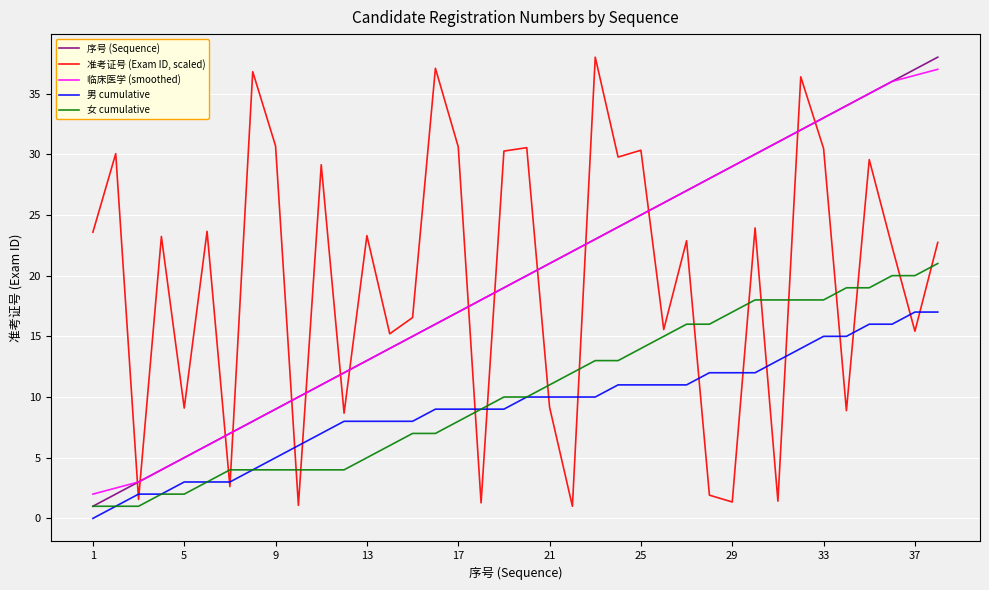

What is the average value of the 准考证号 (Exam ID, scaled) series?

19.6